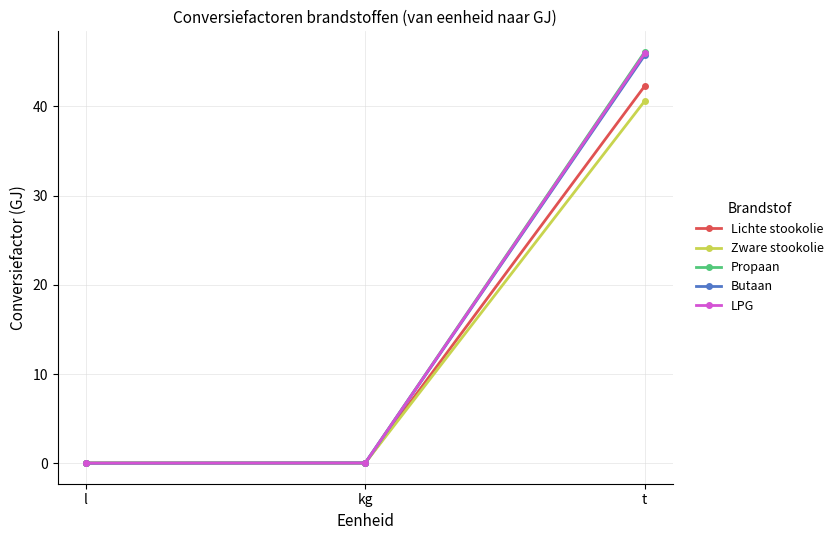

What are all the series names shown in the legend?

Lichte stookolie, Zware stookolie, Propaan, Butaan, LPG